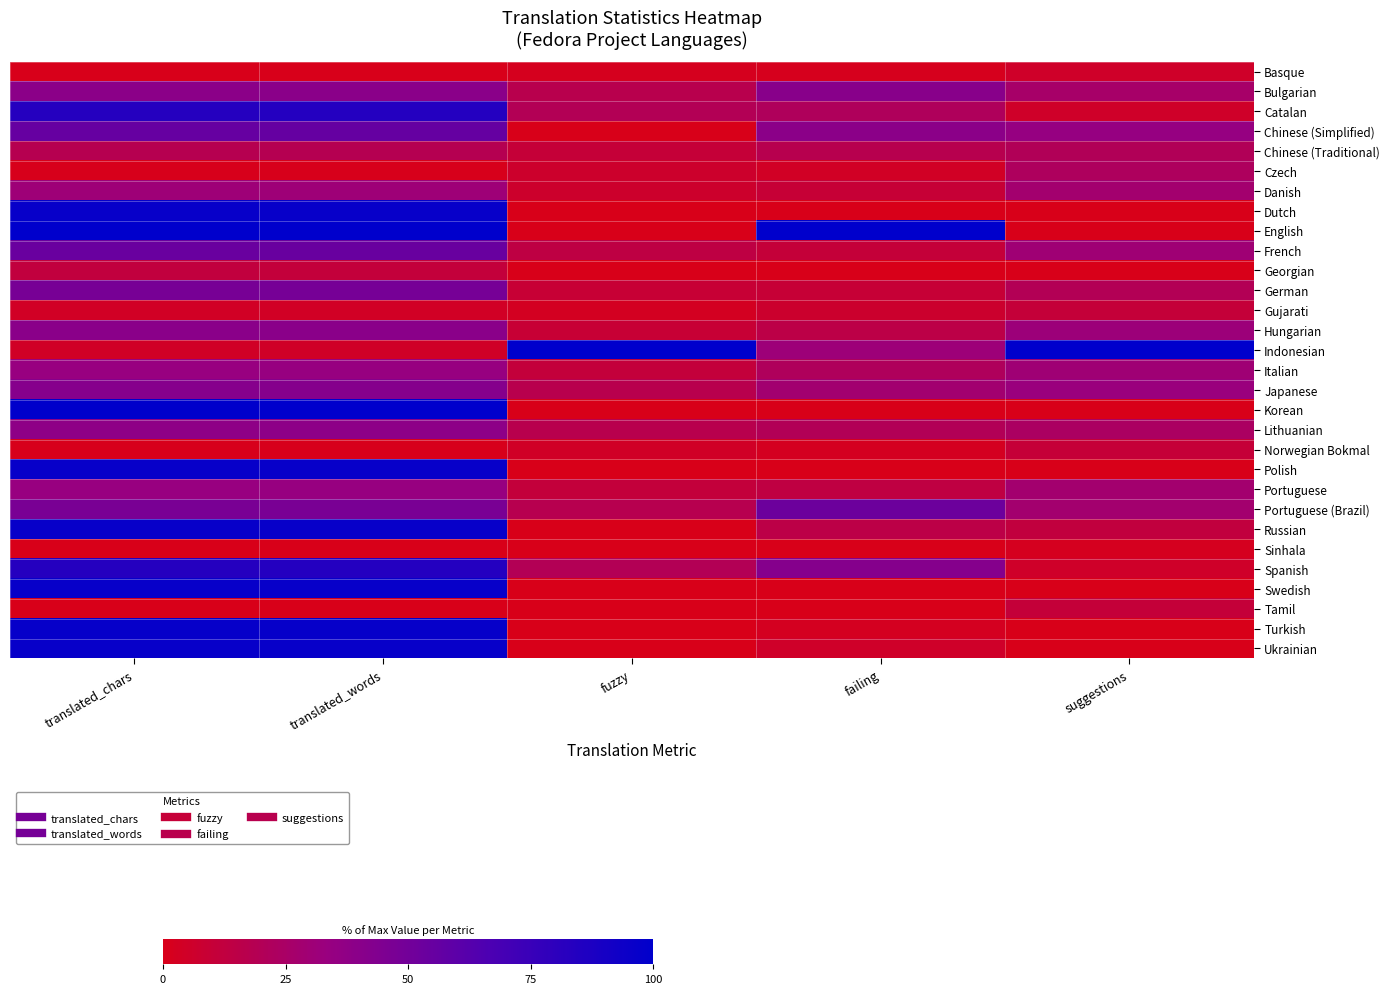

What is the total value across all series at translated_words?

1453.4